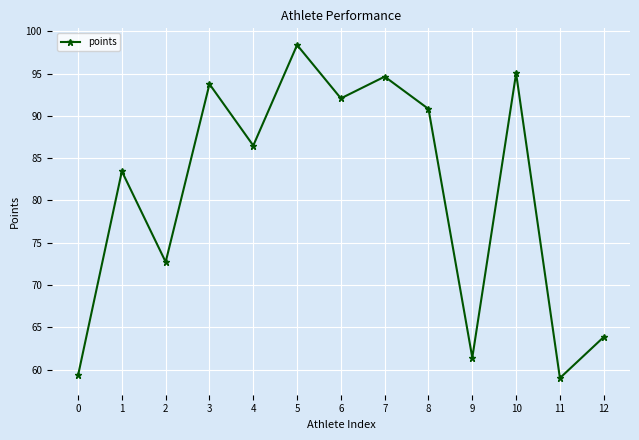

What is the difference between the second highest and minimum values?

36.0